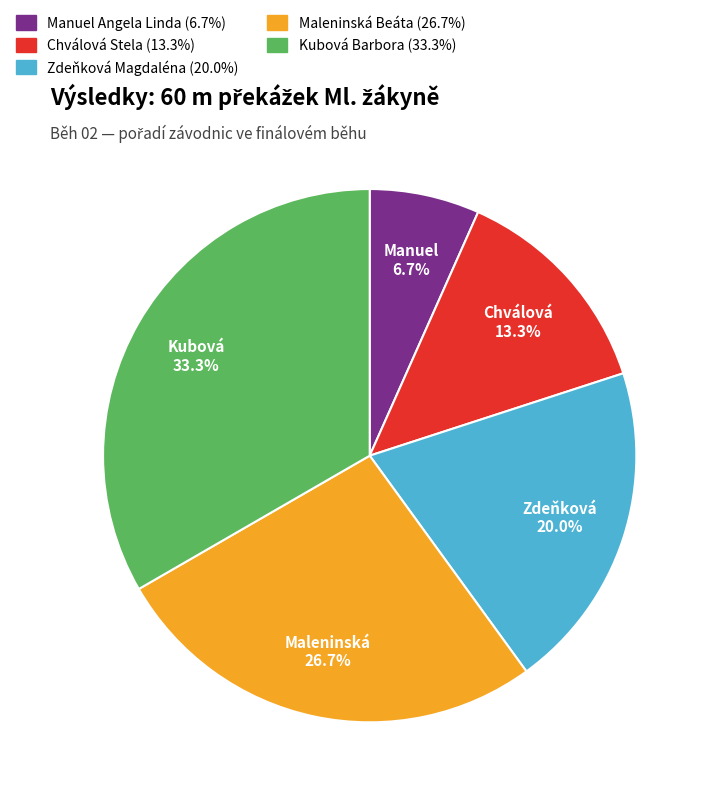

What percentage is NOT represented by Manuel Angela Linda?

93.3%